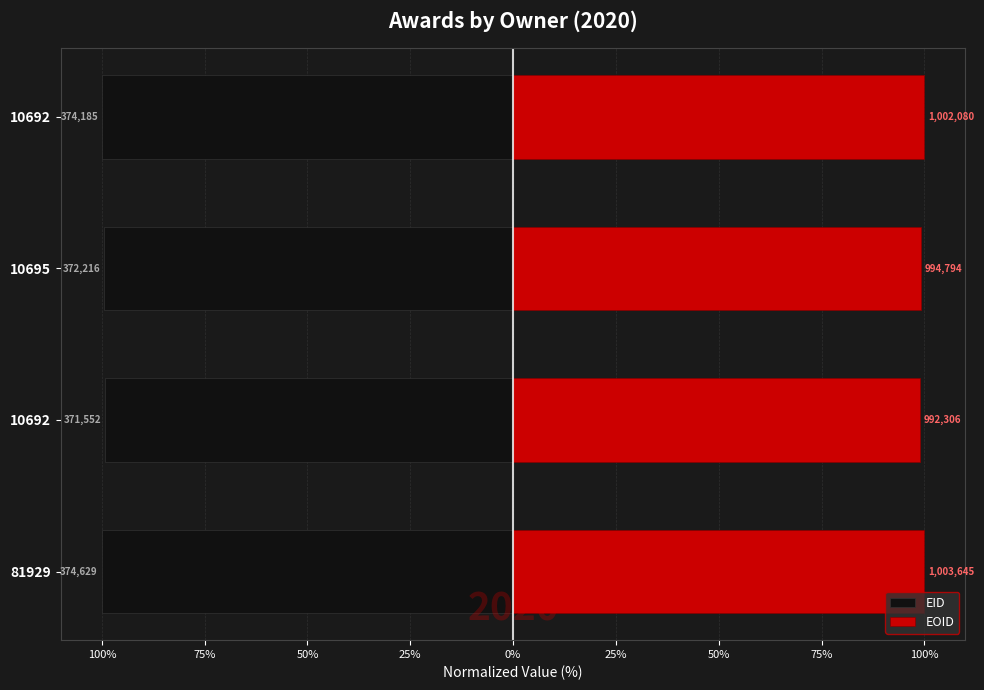

What is the greatest value displayed?

100.0